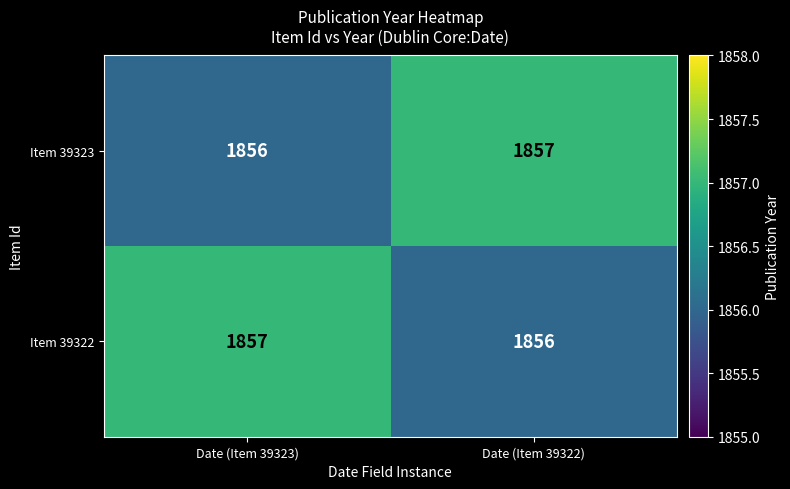

Where is Item 39322 nearest to the value 1856?

Date (Item 39322)